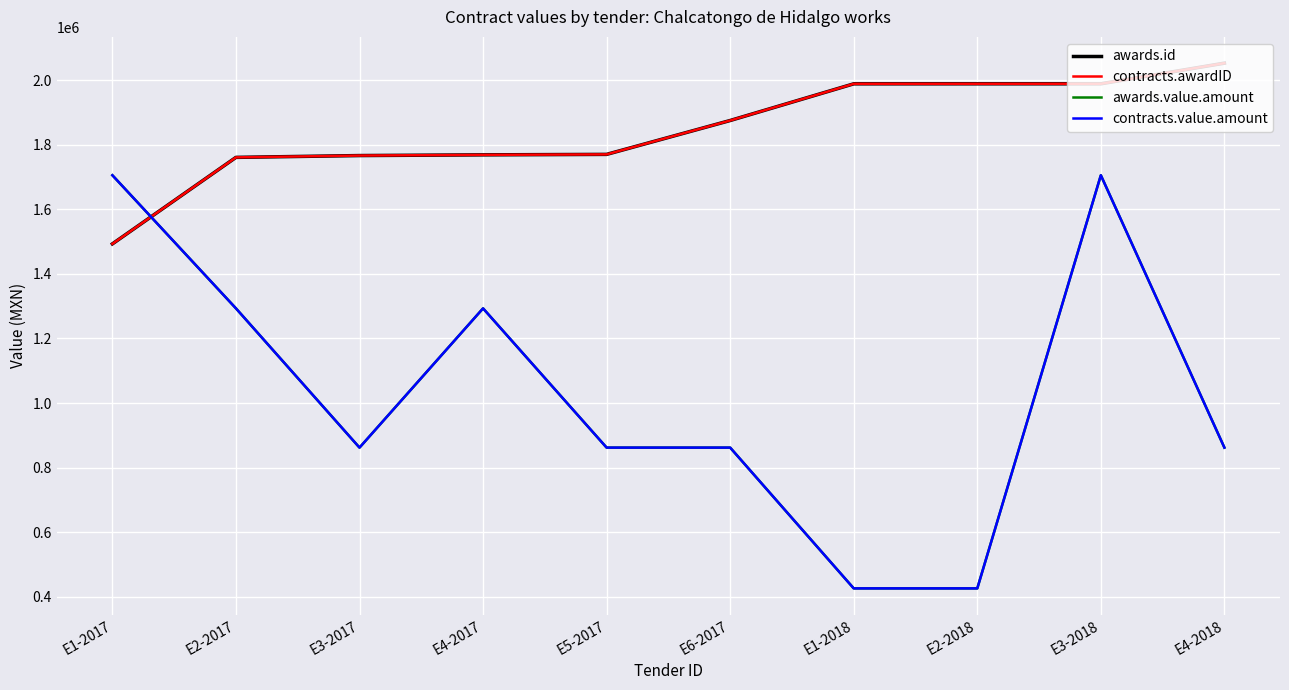

Does the chart display data point markers on the line(s)?

No